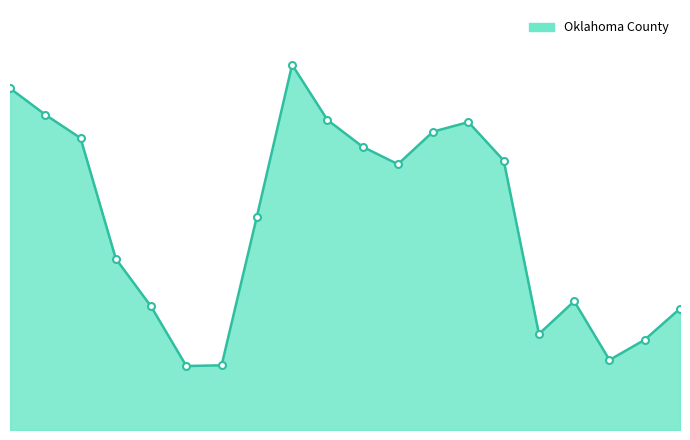

What is the minimum value shown in the chart?

10345